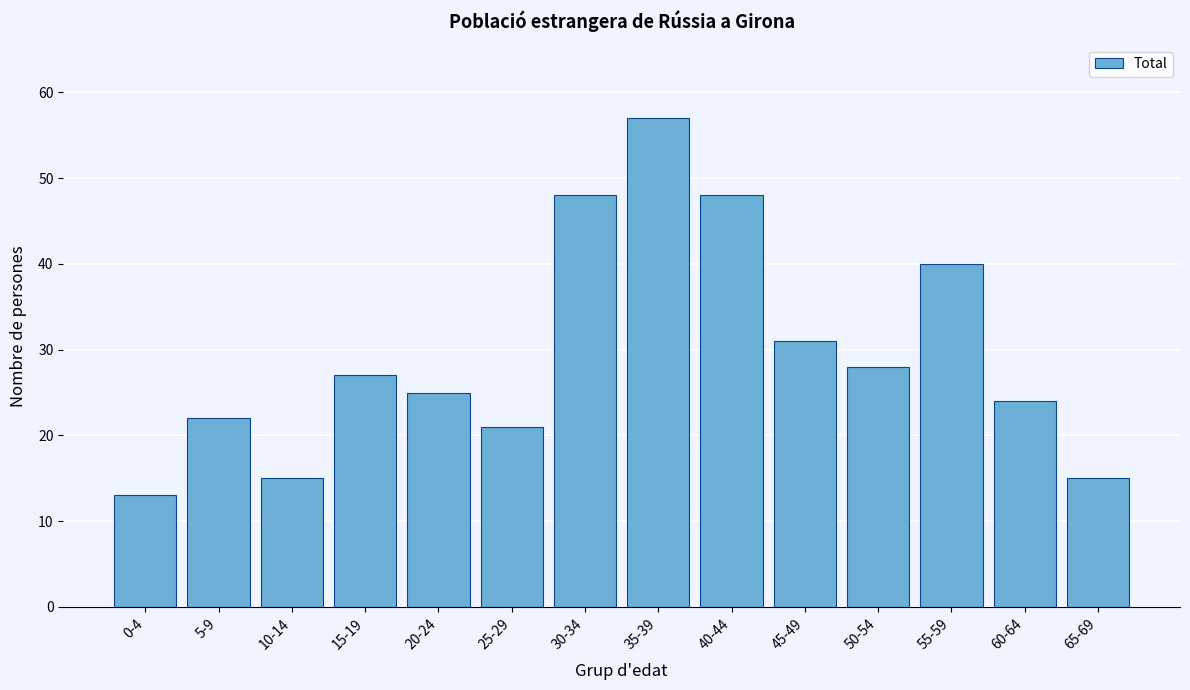

Reading left to right, what are all the values shown in this chart?

13	22	15	27	25	21	48	57	48	31	28	40	24	15